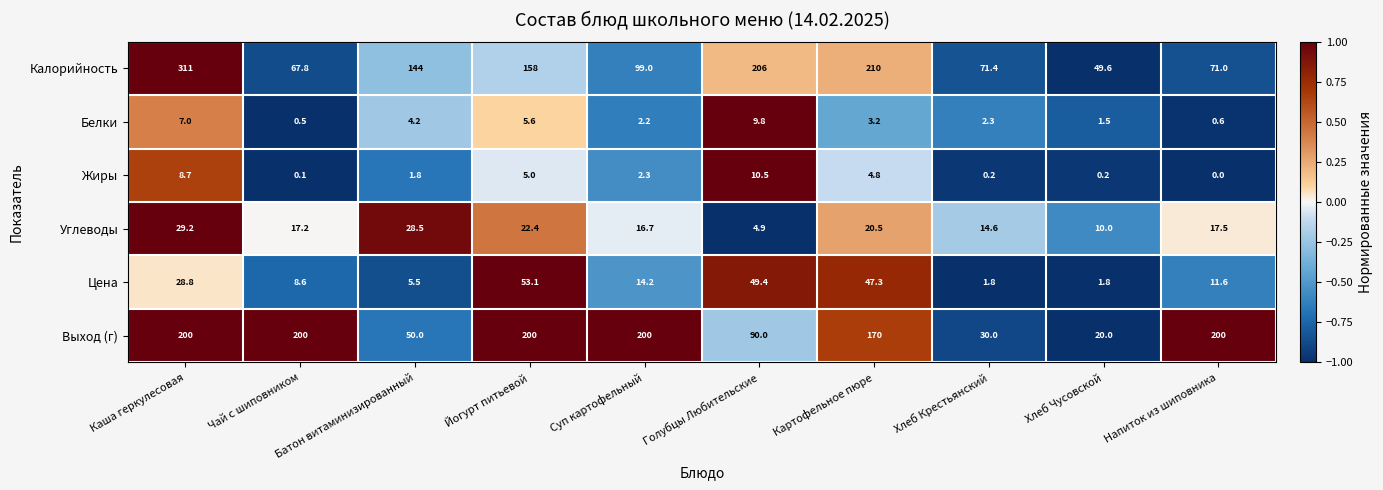

Which series changed the most between Суп картофельный and Напиток из шиповника?

Калорийность